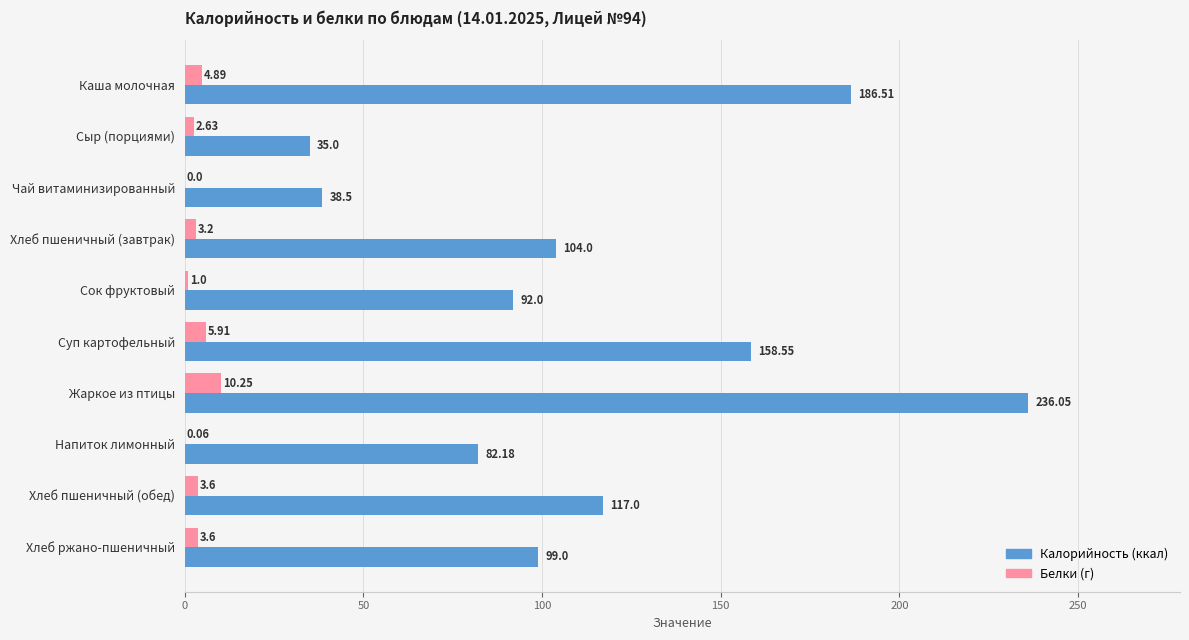

How many distinct data groups are displayed?

2